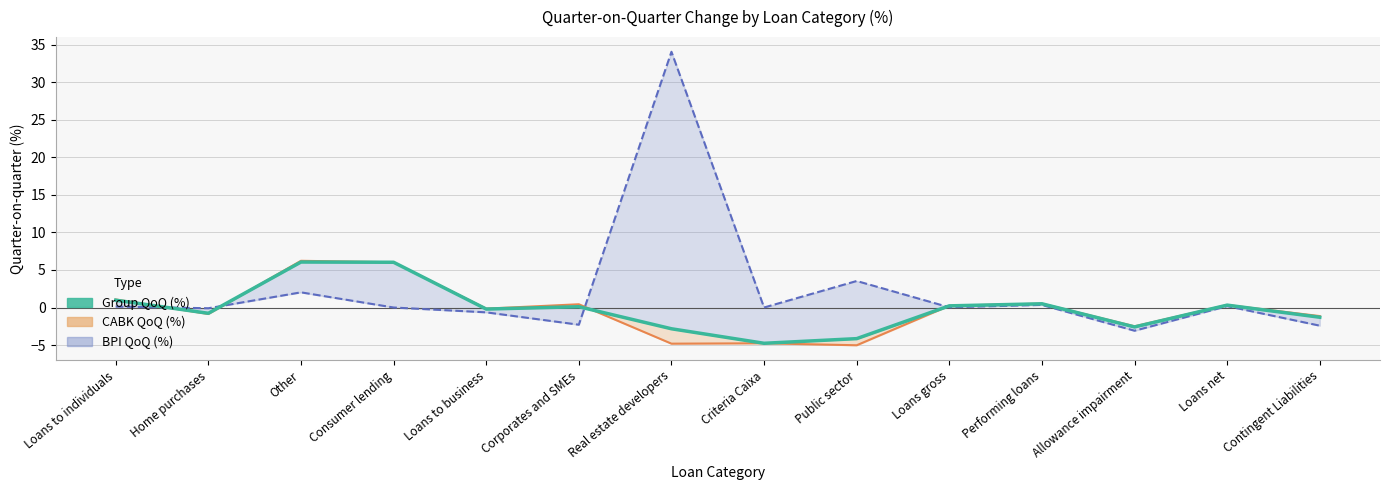

The value at Consumer lending is 6.0. True or false?

True